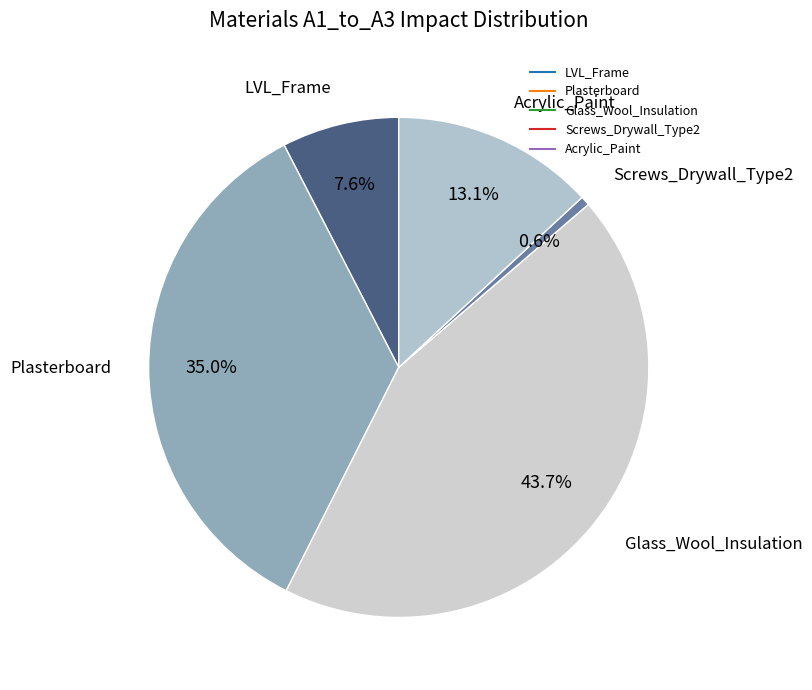

What is the smallest slice in the pie chart?

Screws_Drywall_Type2